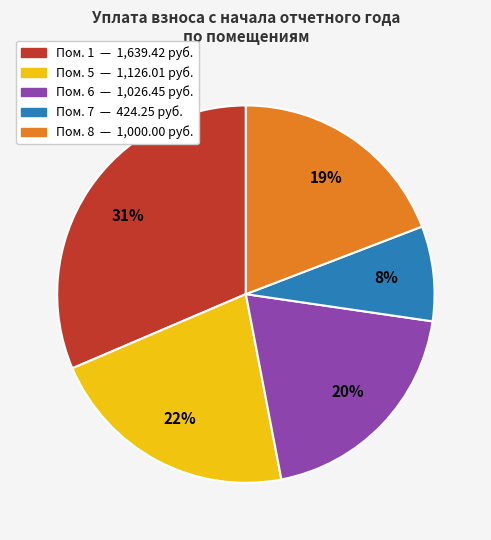

Does any single category account for the majority?

No